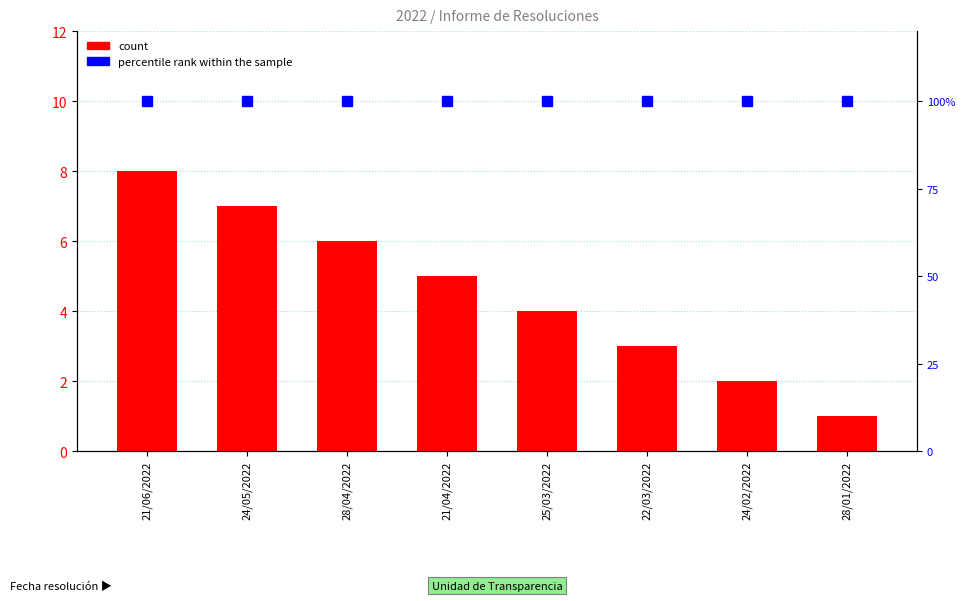

Is it true that percentile rank within the sample equals 100 at 21/04/2022?

True